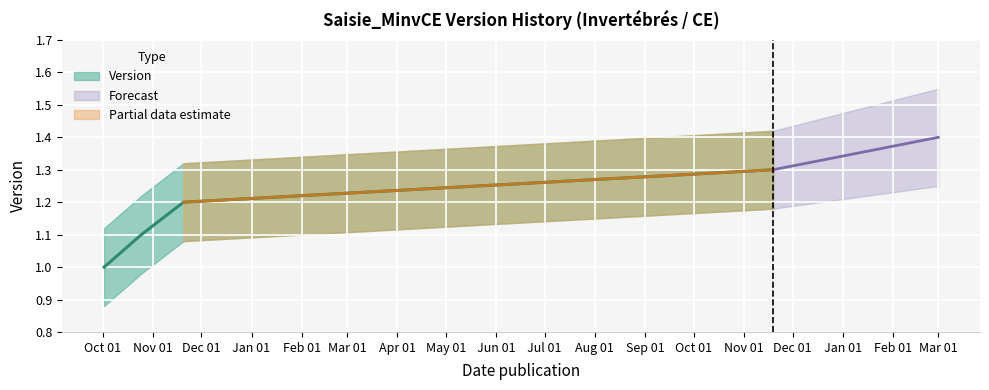

Which category has the lowest value across all series?

2017-10-02